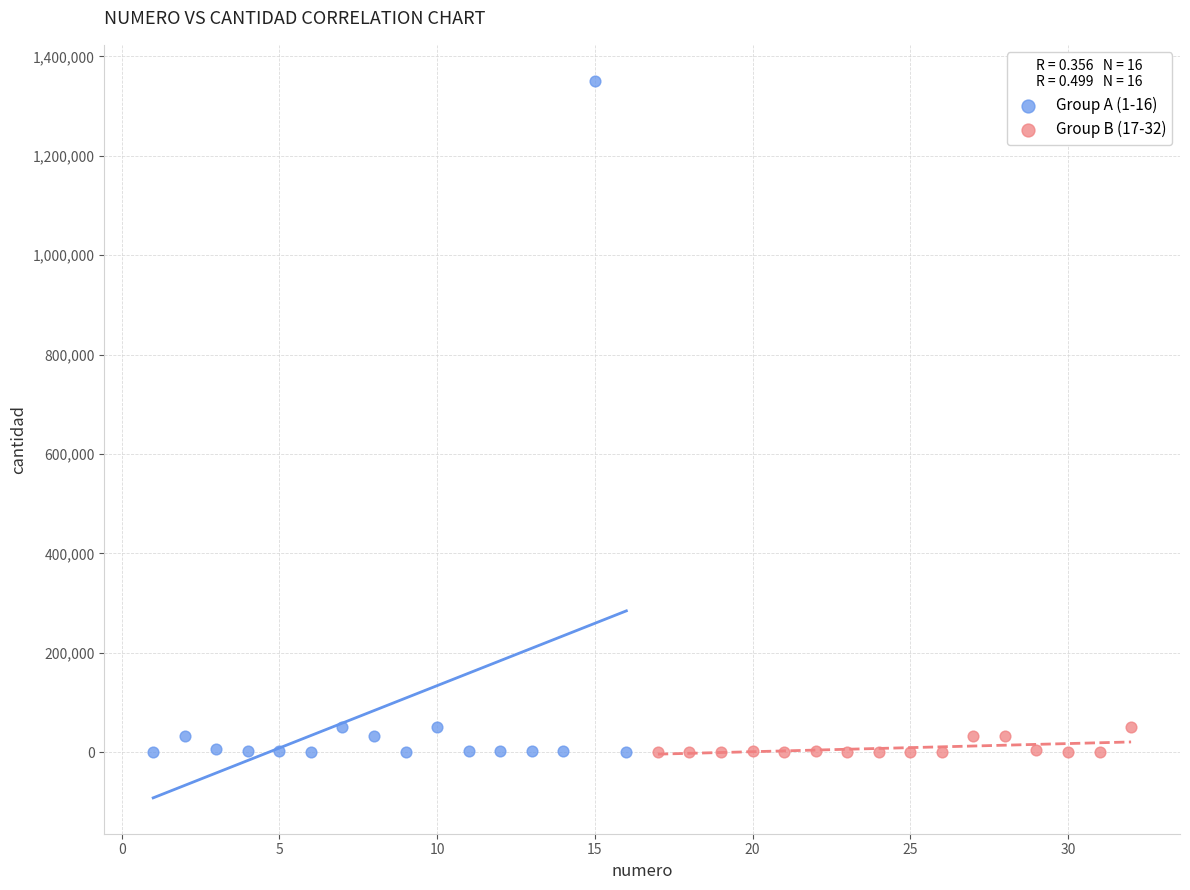

Which series reaches the maximum Y coordinate?

Group A (1-16)